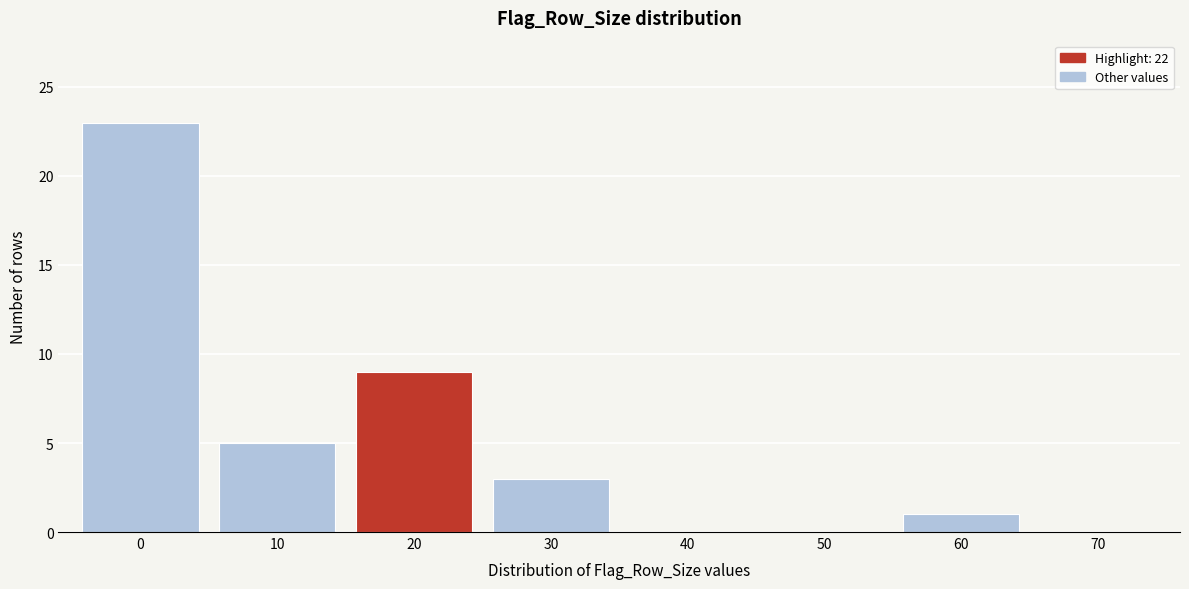

Reading left to right, what are all the values shown in this chart?

0=23	10=5	20=9	30=3	40=0	50=0	60=1	70=0